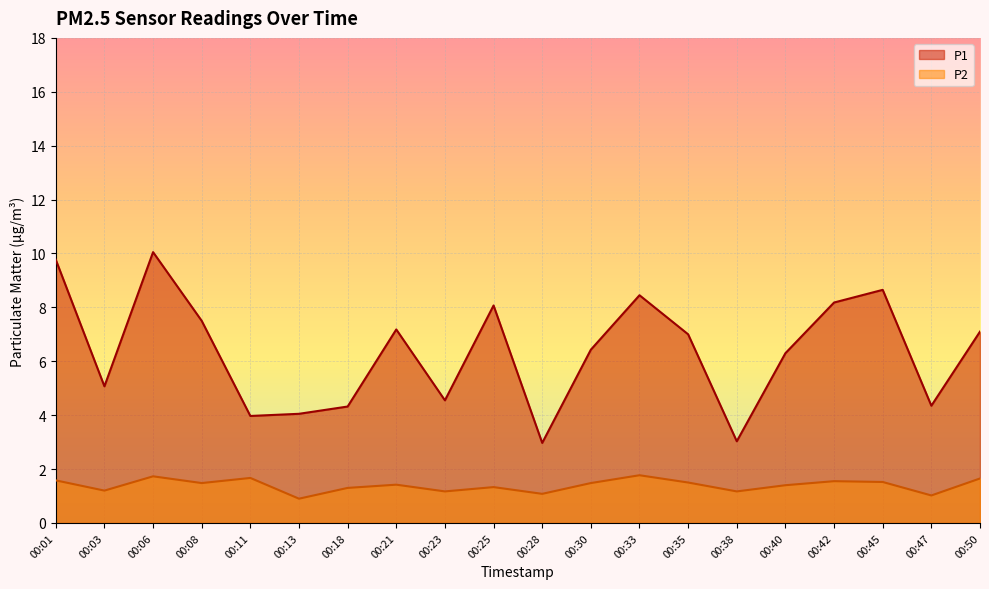

What is the spread (max minus min) of values at 00:25?

6.7